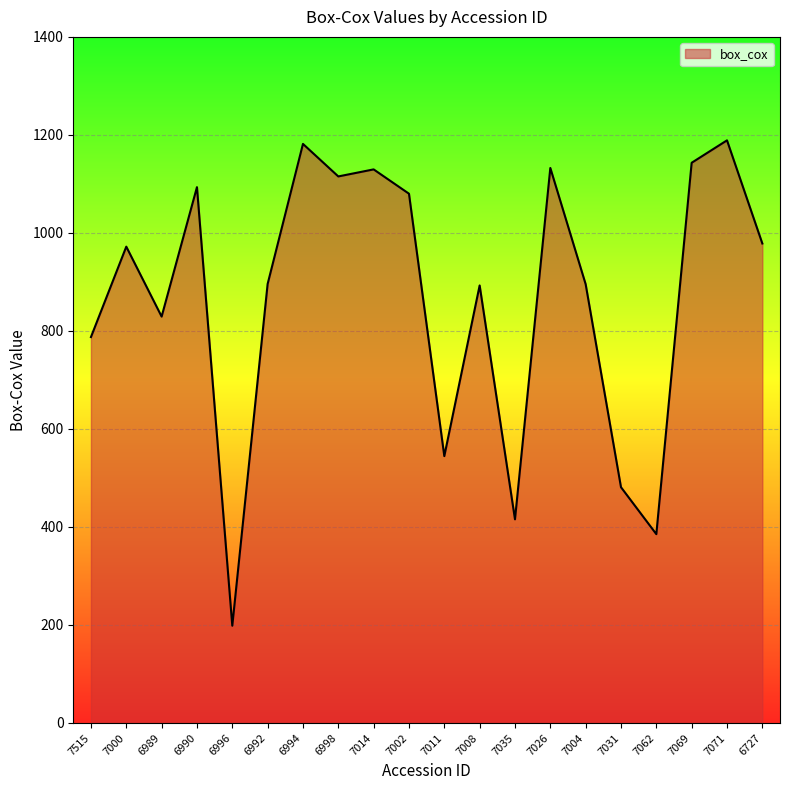

The chart shows a value of 504.5 at 6990. True or false?

False